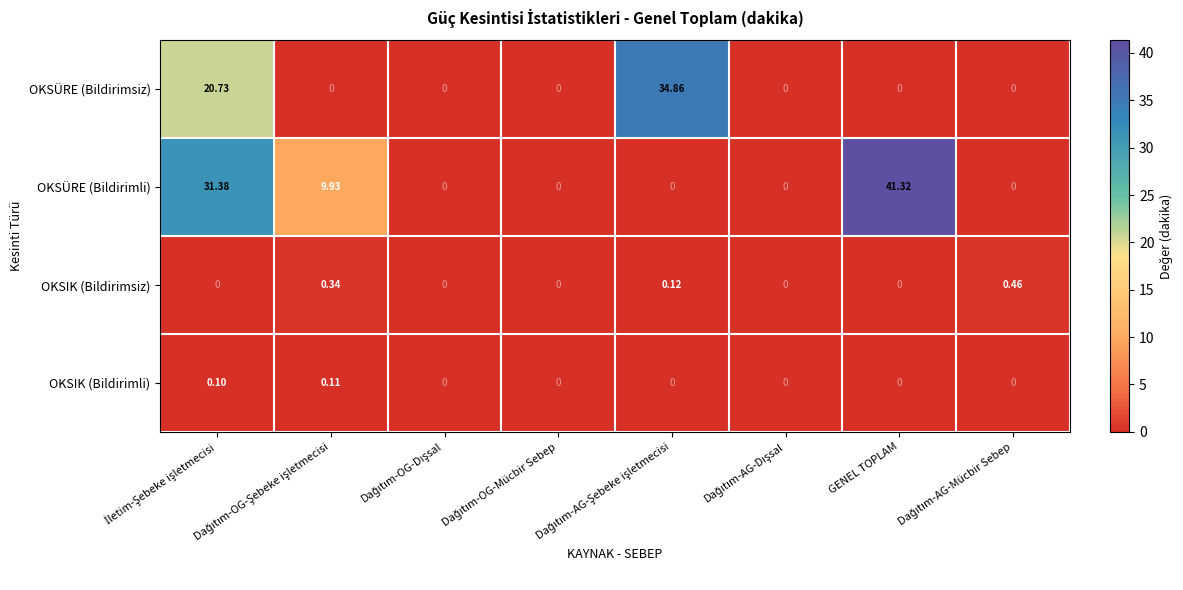

Rank the series by their maximum value, from highest to lowest.

OKSÜRE (Bildirimli), OKSÜRE (Bildirimsiz), OKSIK (Bildirimsiz), OKSIK (Bildirimli)